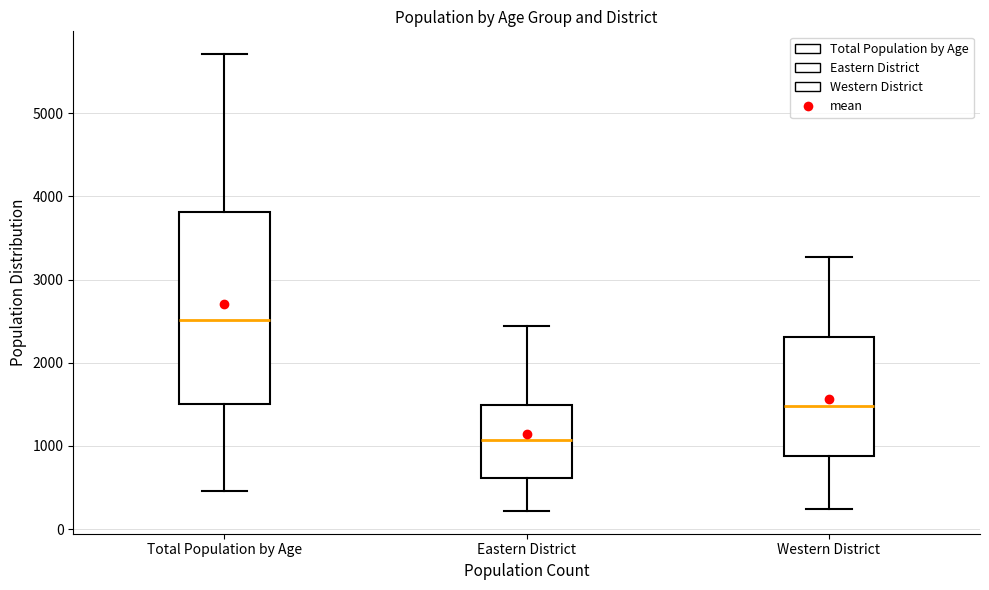

Which box's median line is the lowest?

Eastern District